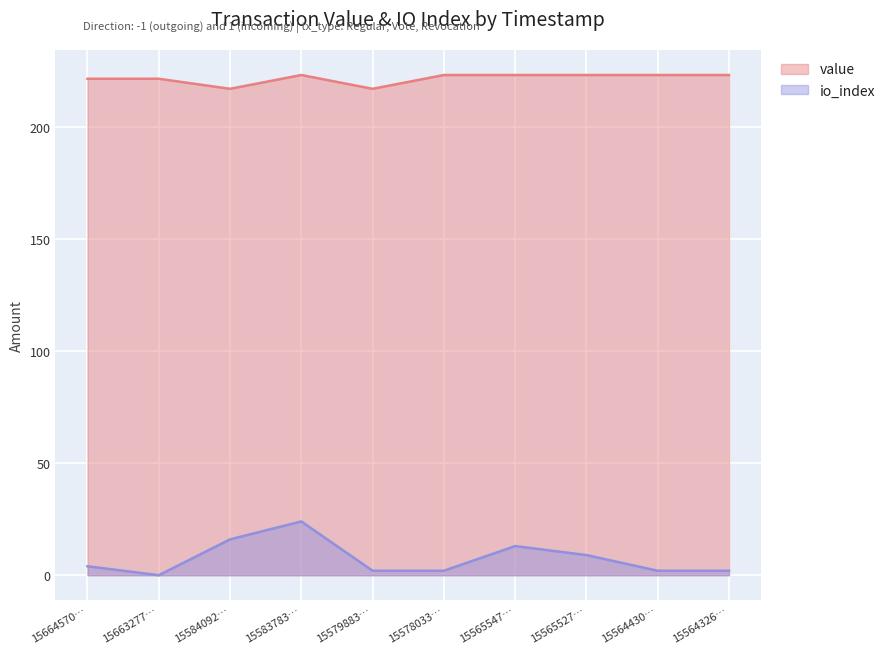

What is the sum of the value values at 15564326… and 15584092…?

440.3